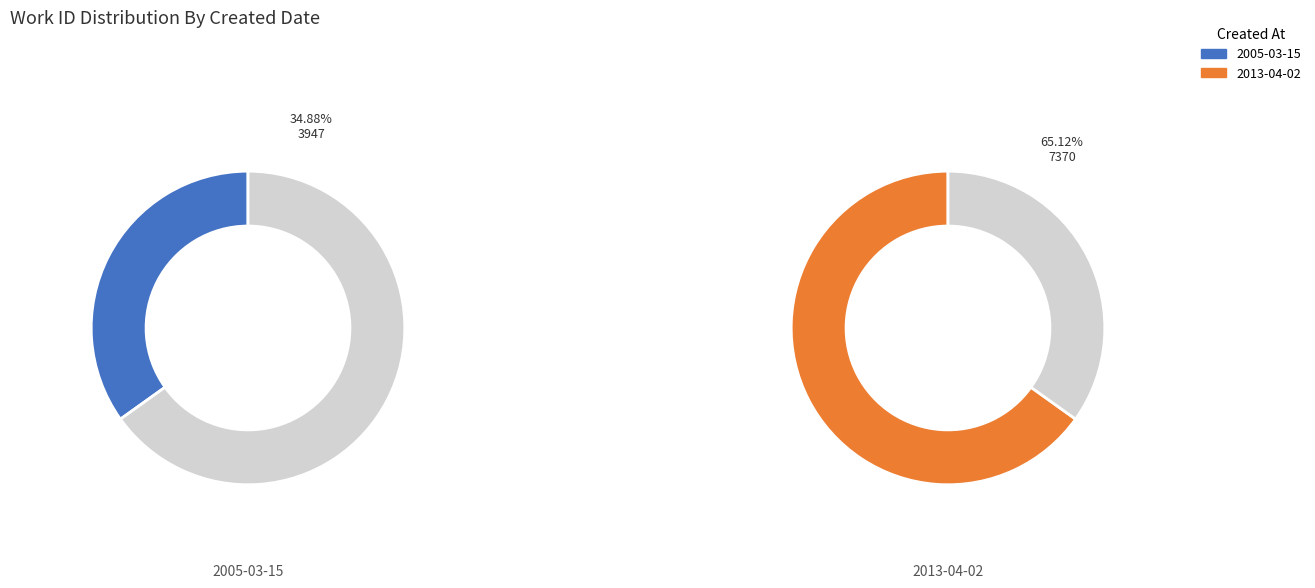

Approximately how many times larger is the value at 2013-04-02 compared to 2005-03-15?

1.9